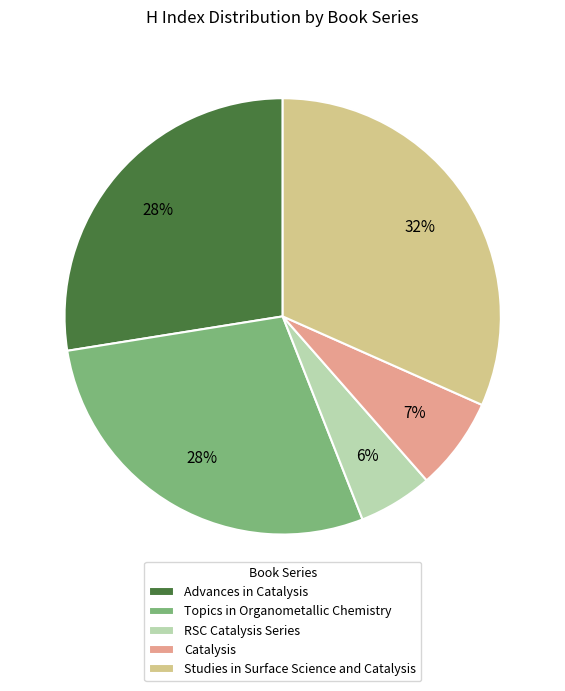

Is there any slice that represents more than half of the pie?

No